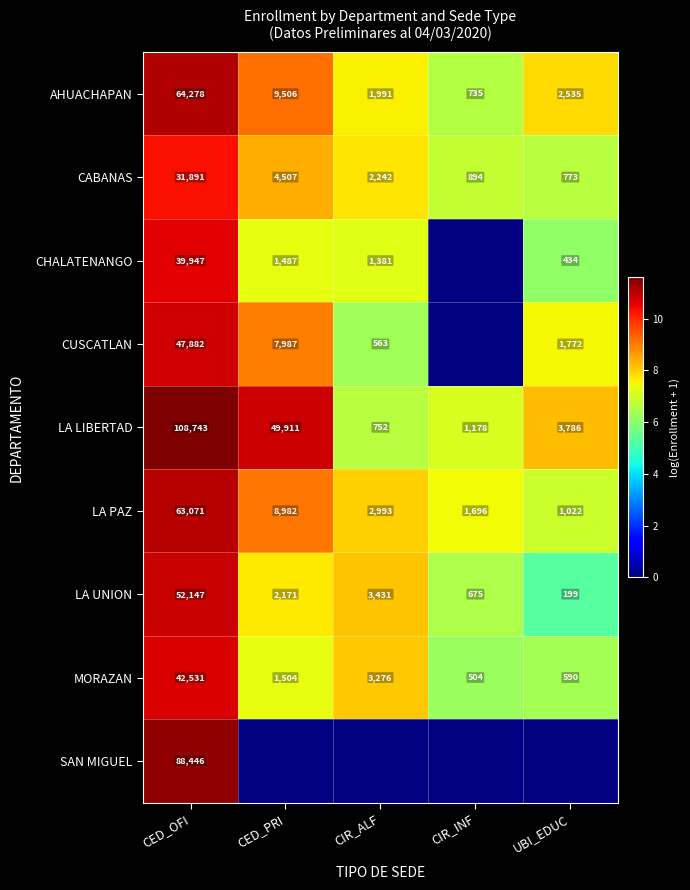

Which category has the lowest value in the CABANAS series?

UBI_EDUC